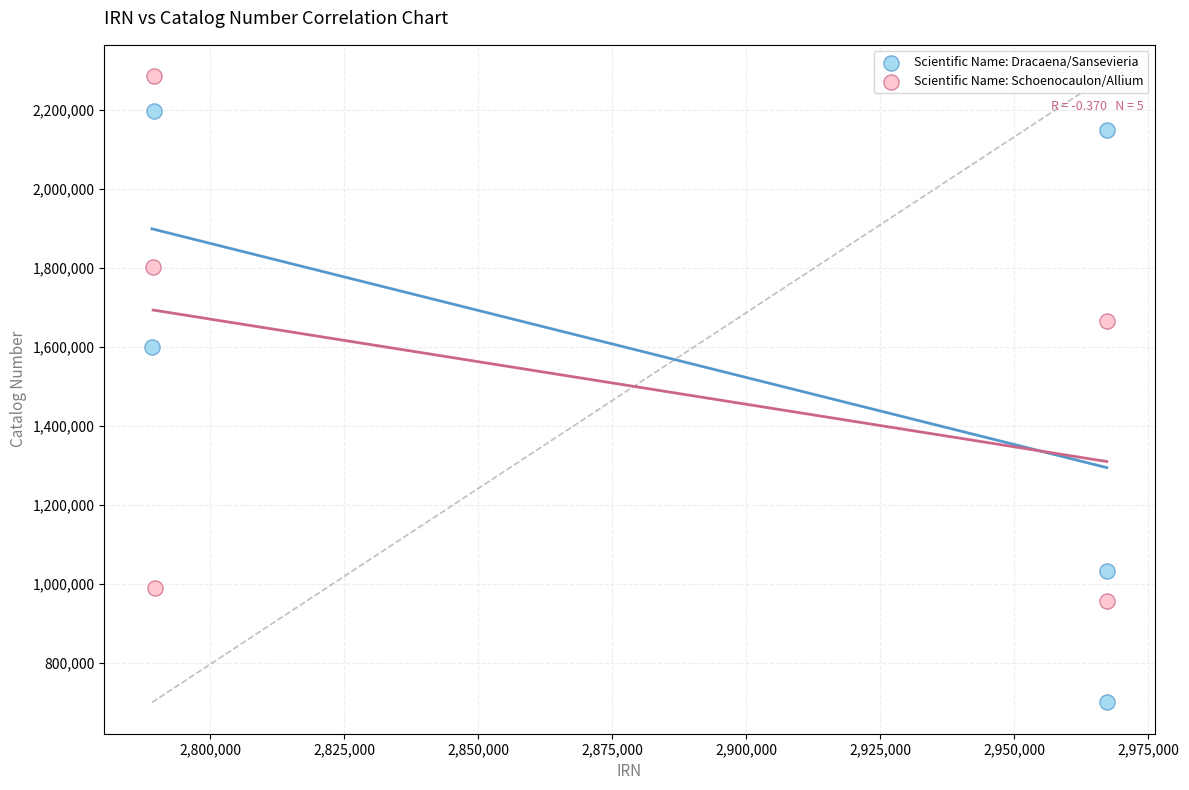

Which series reaches the minimum Y coordinate?

Scientific Name: Dracaena/Sansevieria